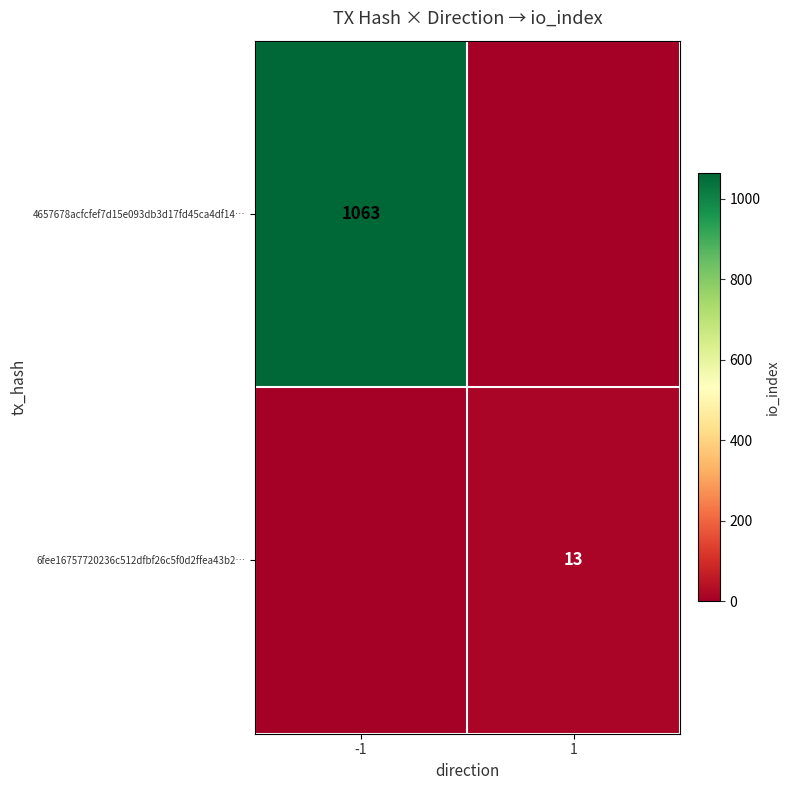

Is it true that 6fee16757720236c512dfbf26c5f0d2ffea43b2… equals 13 at 1?

True